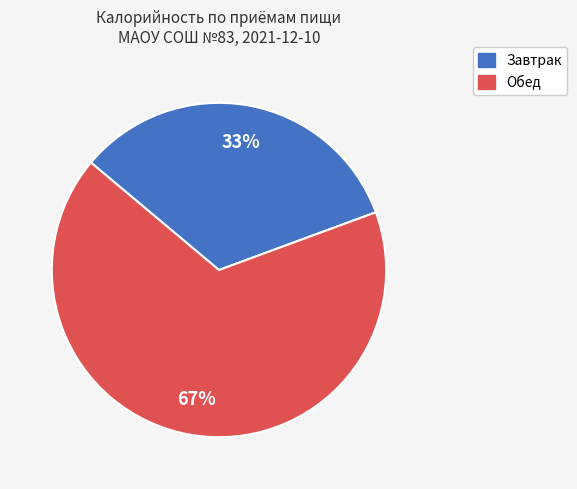

Do Обед and Завтрак together represent more than half of the pie?

Yes